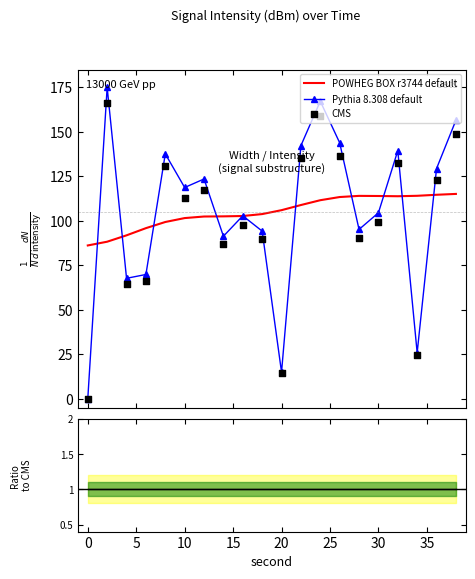

What is the minimum value for POWHEG BOX r3744 default?

86.2